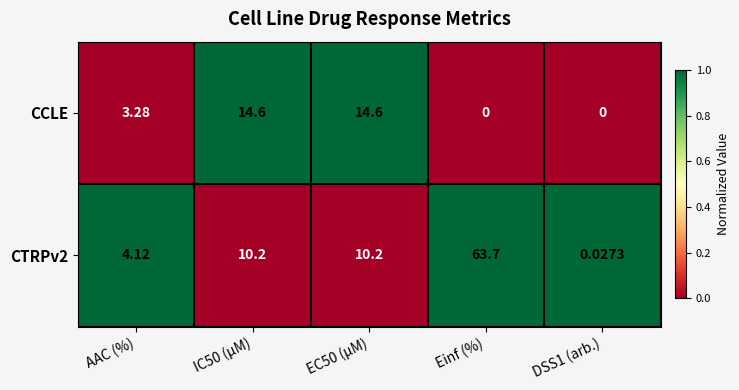

At which category is the sum across all series the highest?

Einf (%)